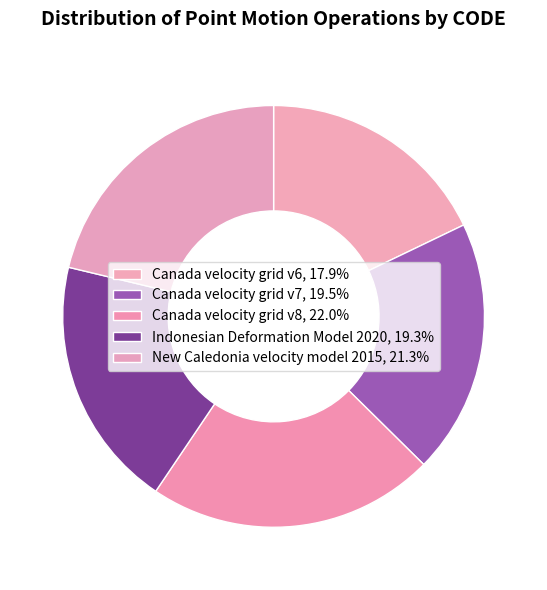

How many slices are in this pie chart?

5